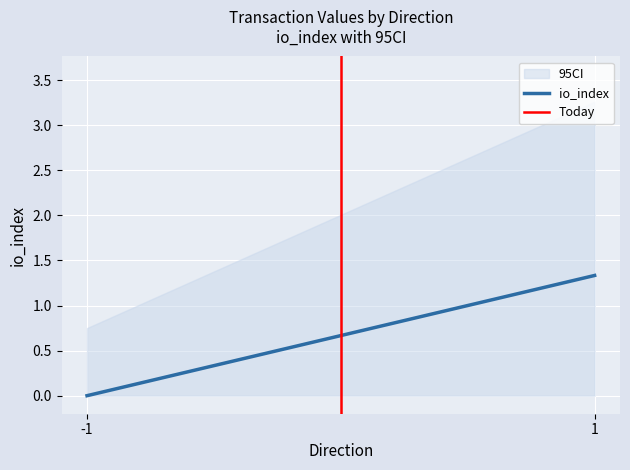

At how many categories does at least one series exceed 0?

1